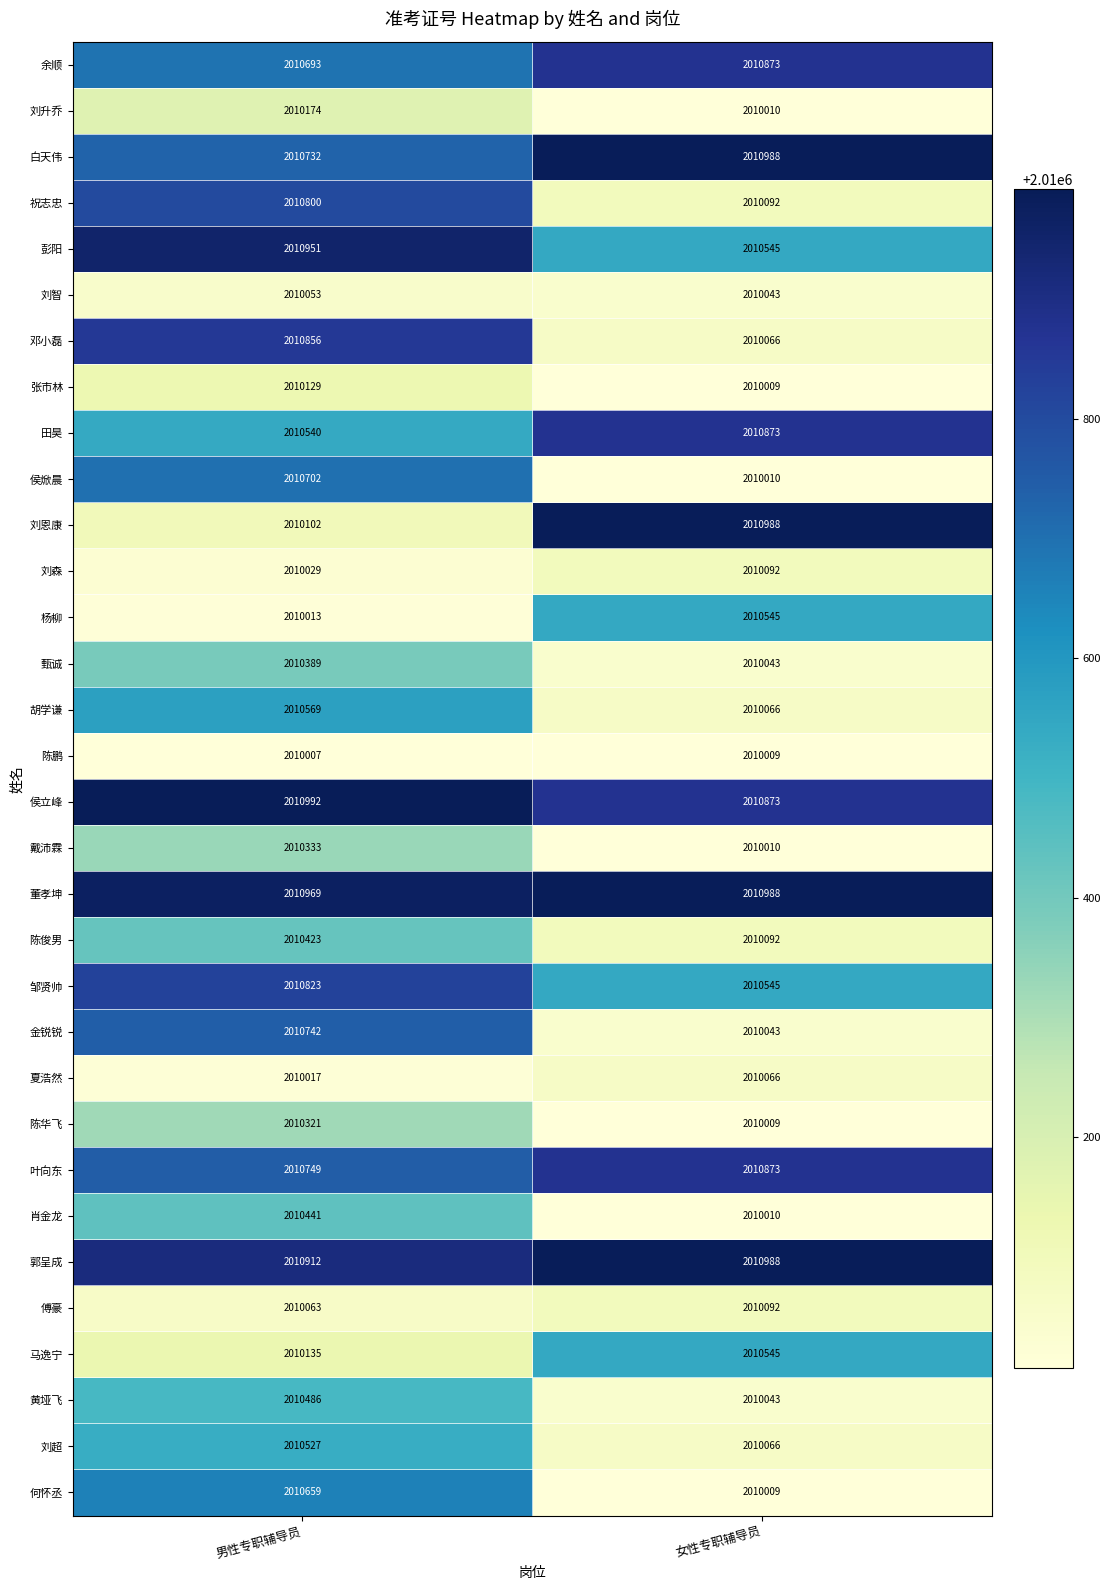

True or false: 邓小磊 has a value of 3083846 at 男性专职辅导员.

False